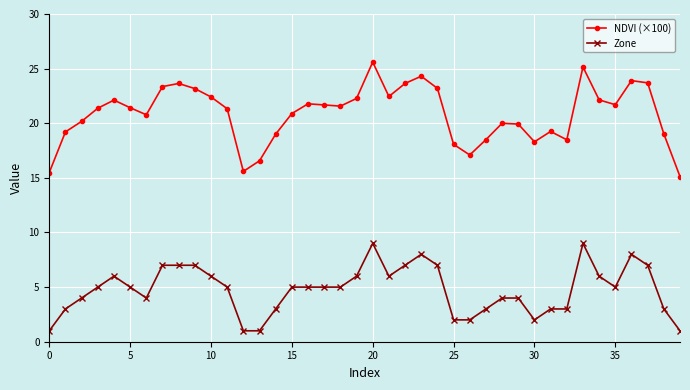

What is the average value of the Zone series?

4.8